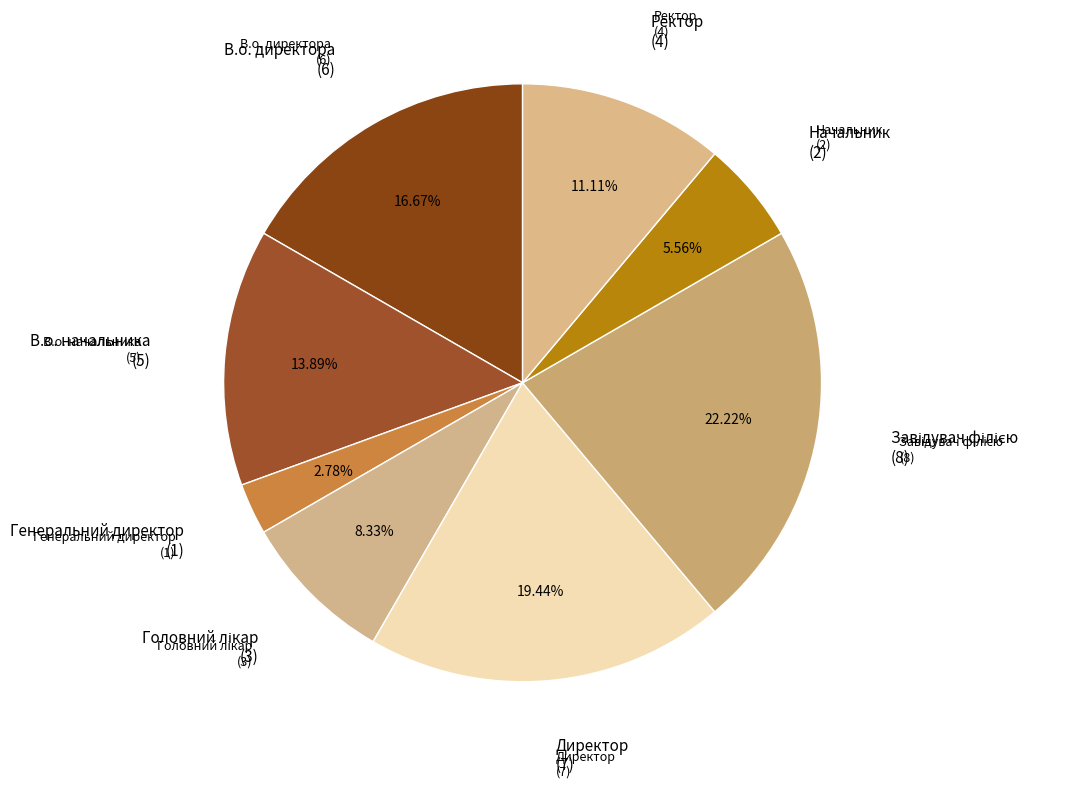

How many slices are in this pie chart?

8